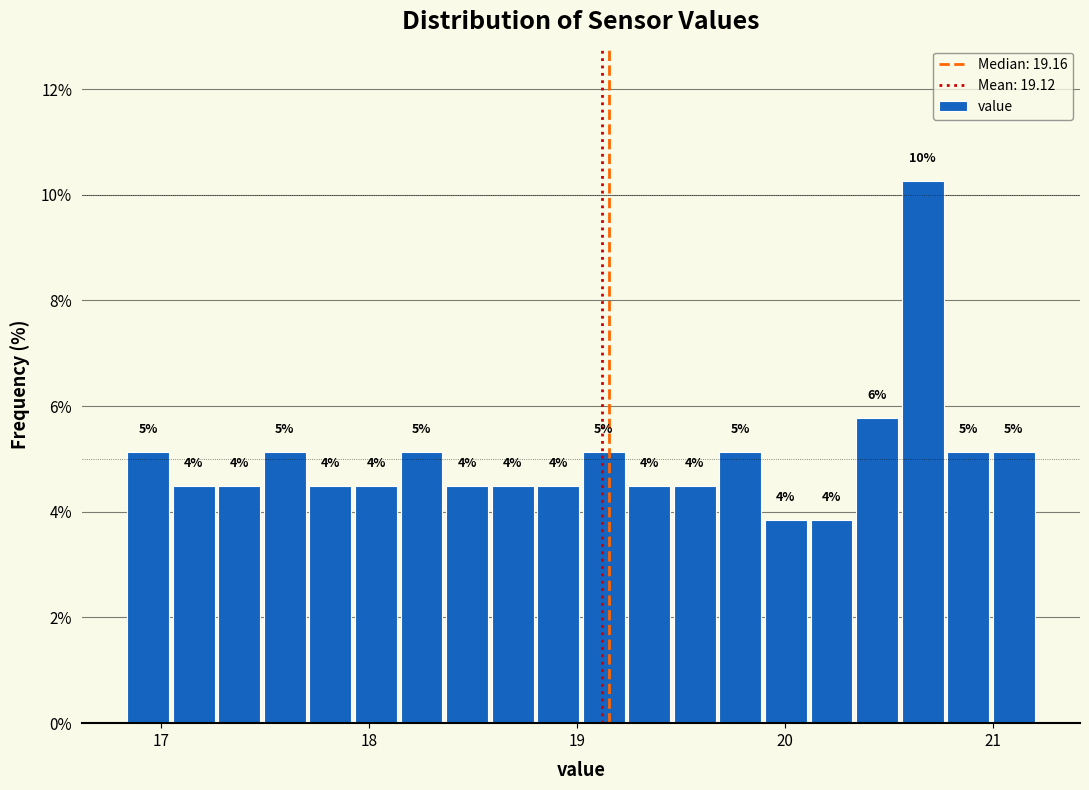

Read against the x-axis, roughly where is the centre of the tallest bar?

20.7